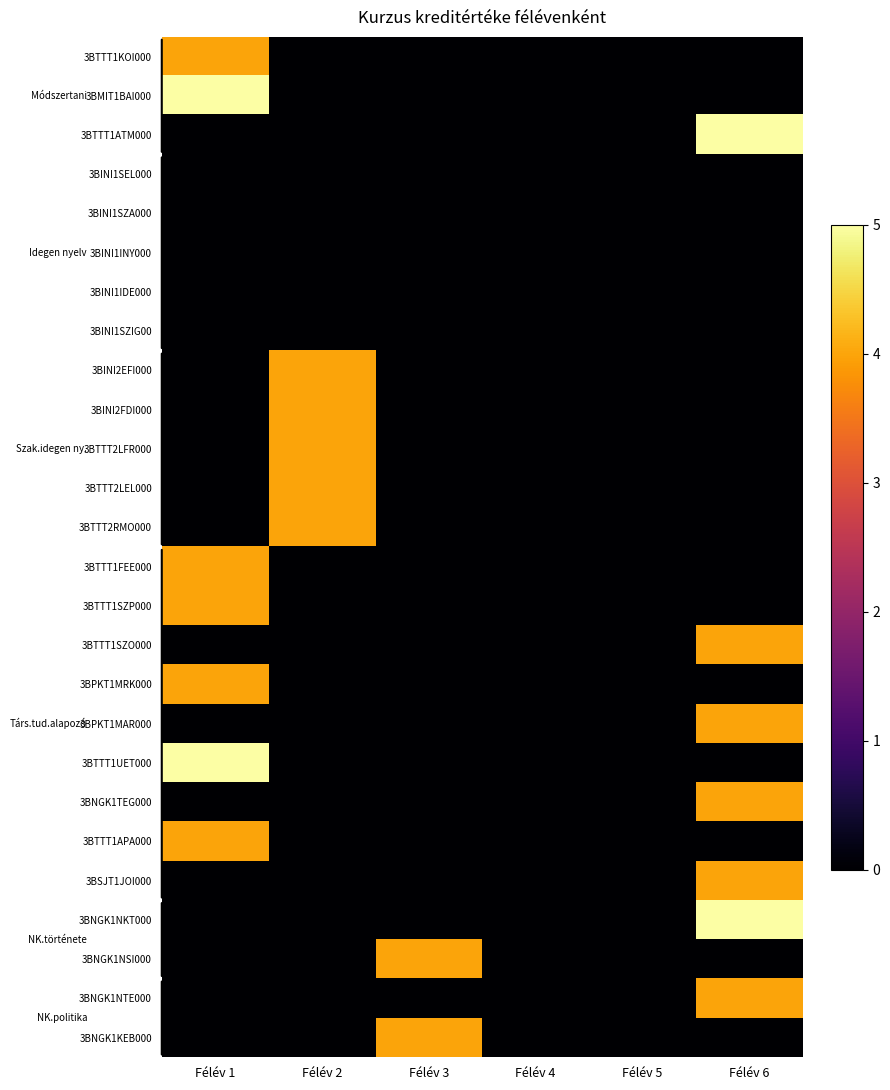

Count the number of data series in this chart.

26